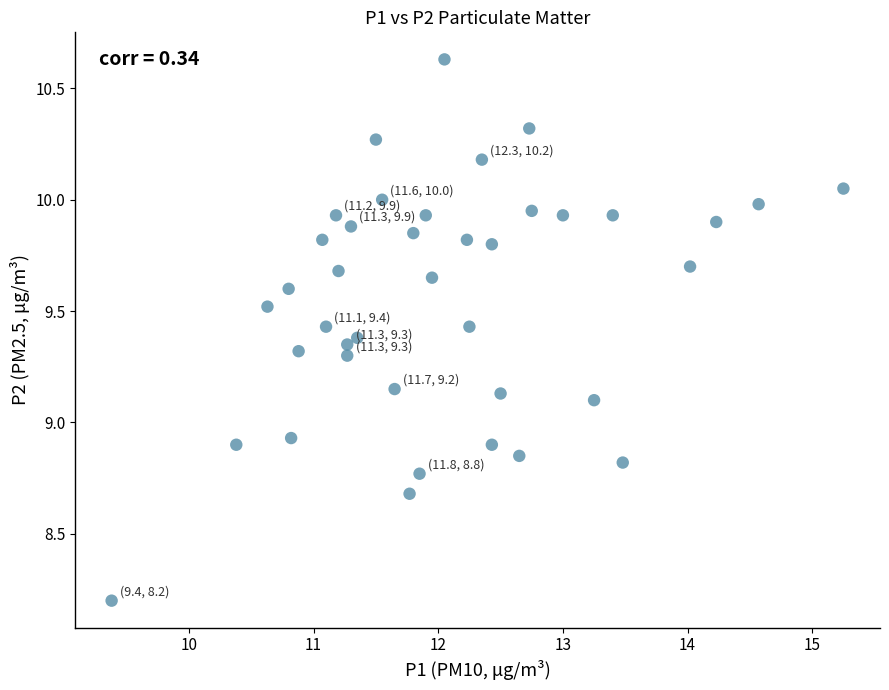

What is the range of Y values (max minus min)?

2.4